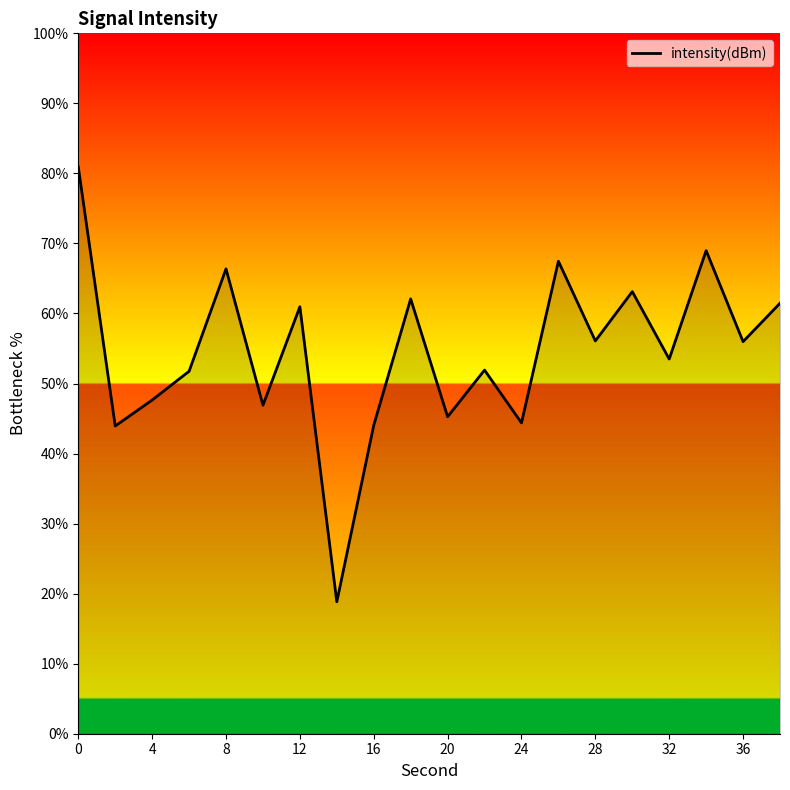

What is the smallest value displayed?

18.8